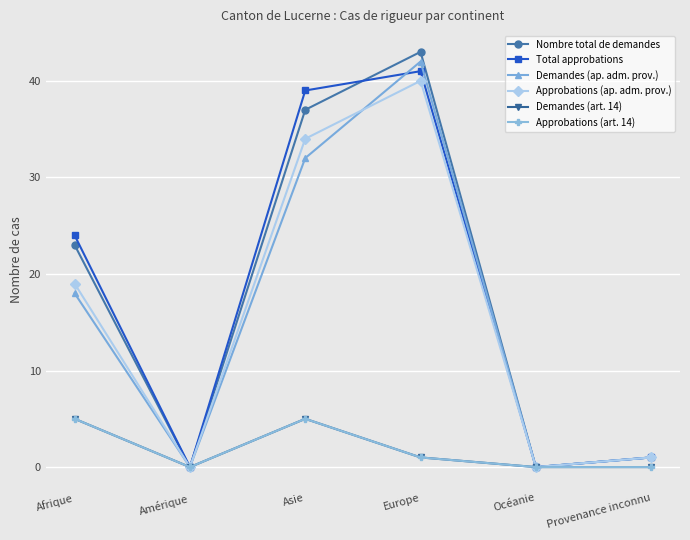

True or false: Demandes (ap. adm. prov.) and Approbations (art. 14) cross at least once.

False